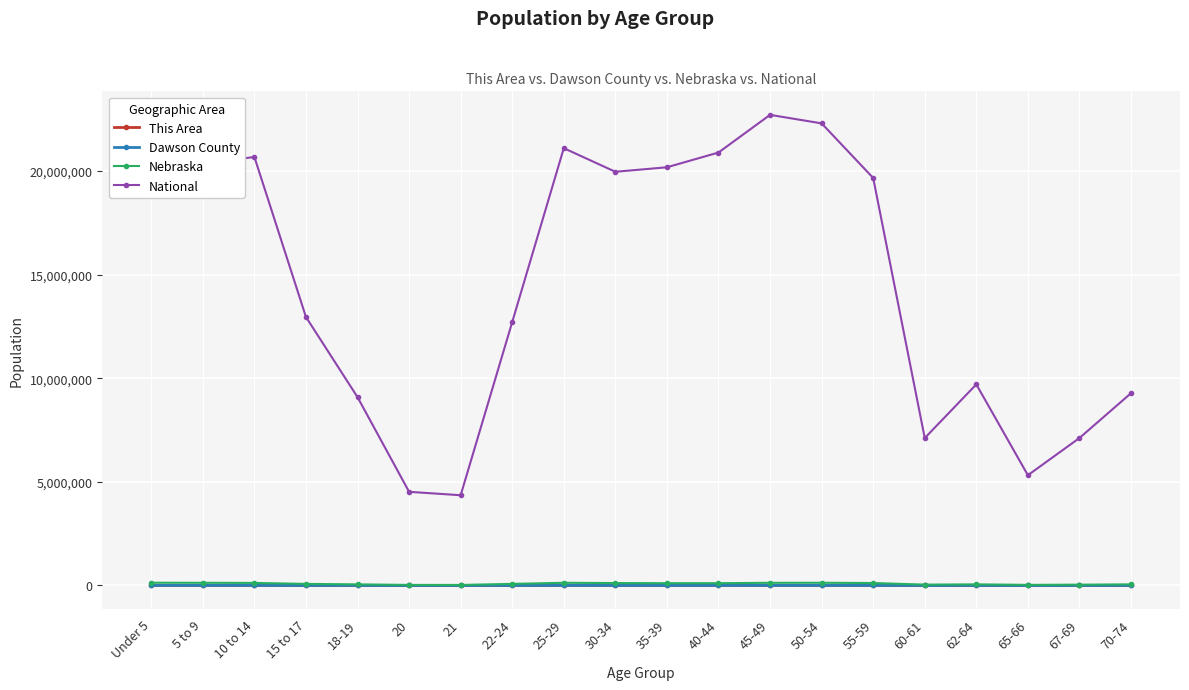

What is the smallest value displayed?

71